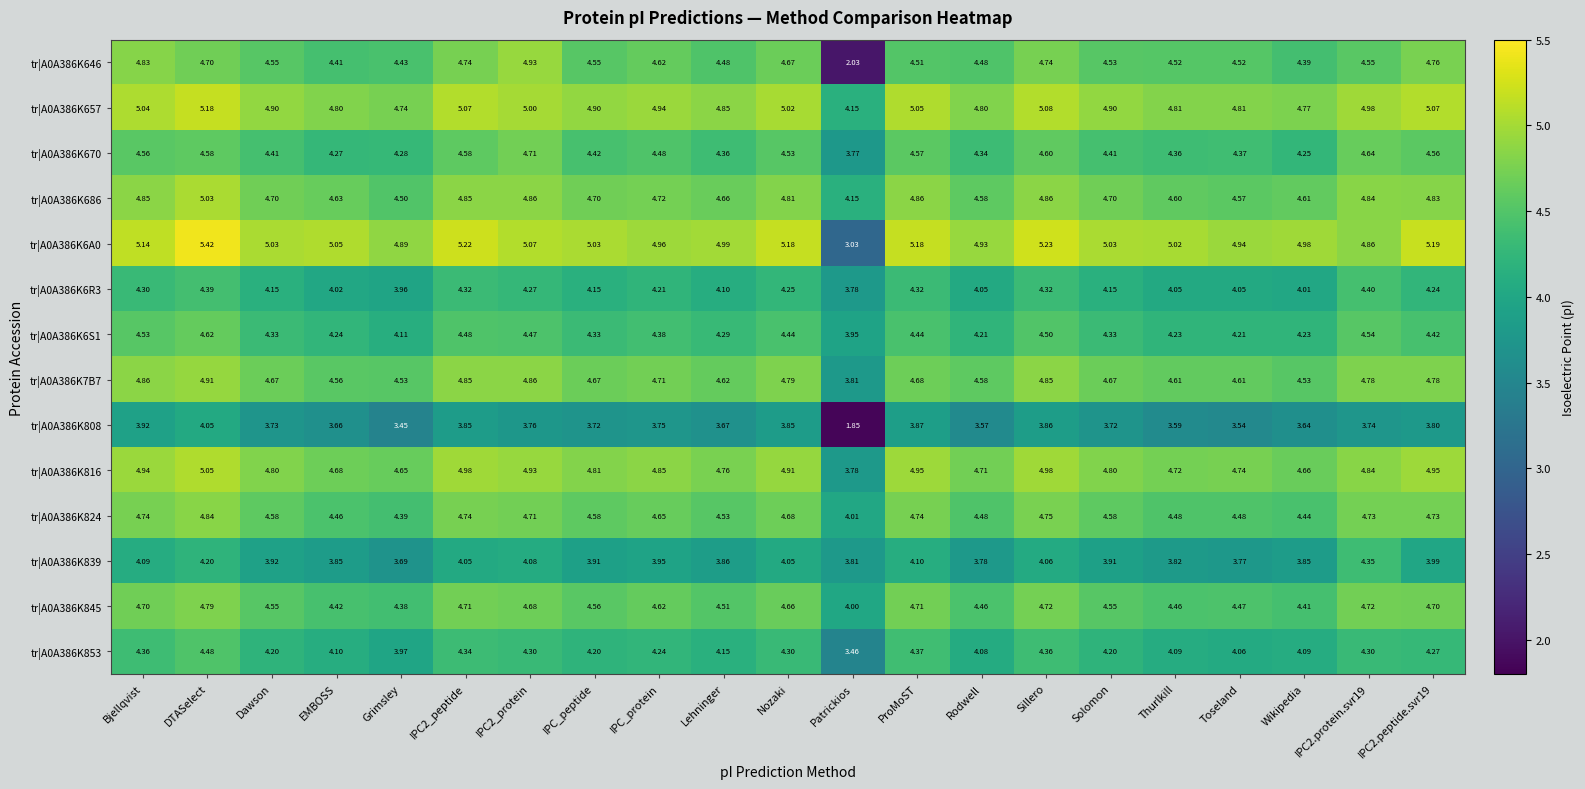

What is the difference between the highest and lowest values at IPC2_protein?

1.3